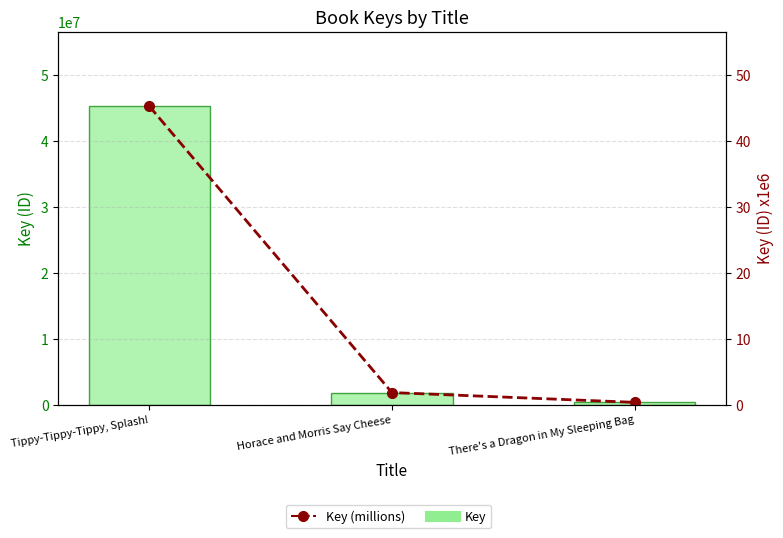

Rank the categories by Key (millions) value from lowest to highest.

There's a Dragon in My Sleeping Bag, Horace and Morris Say Cheese, Tippy-Tippy-Tippy, Splash!